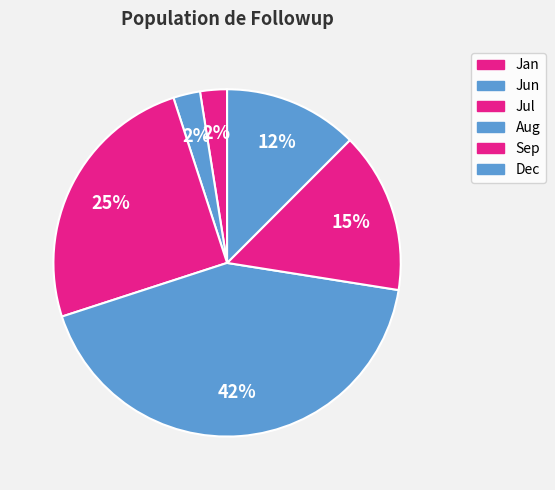

How many slices are in this pie chart?

6